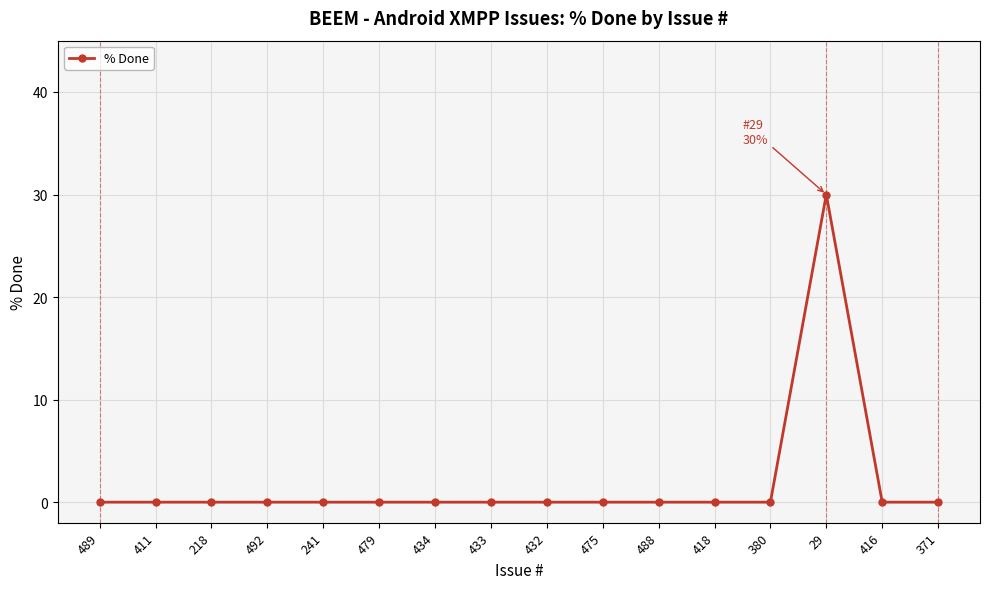

What is the average value?

2